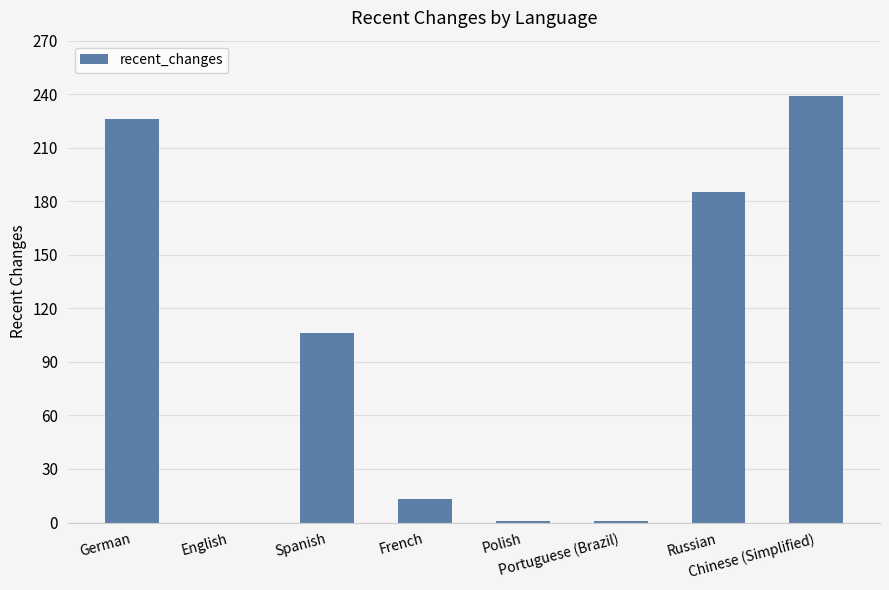

What is the sum of all values?

771